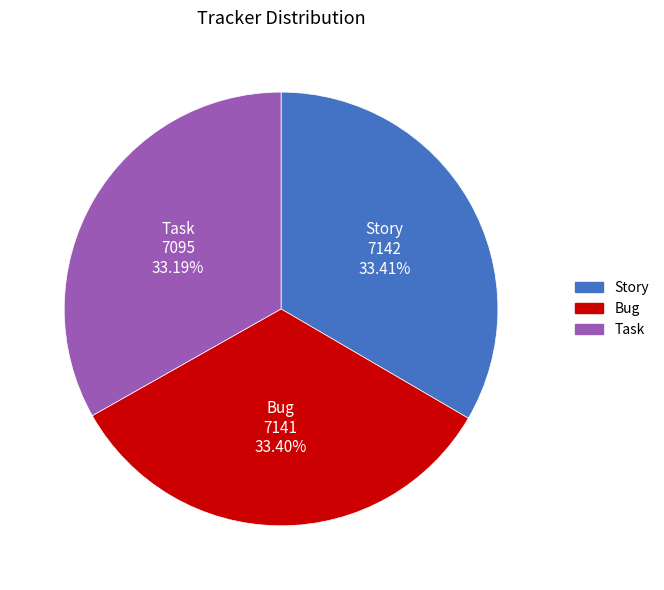

How many segments does this pie chart have?

3